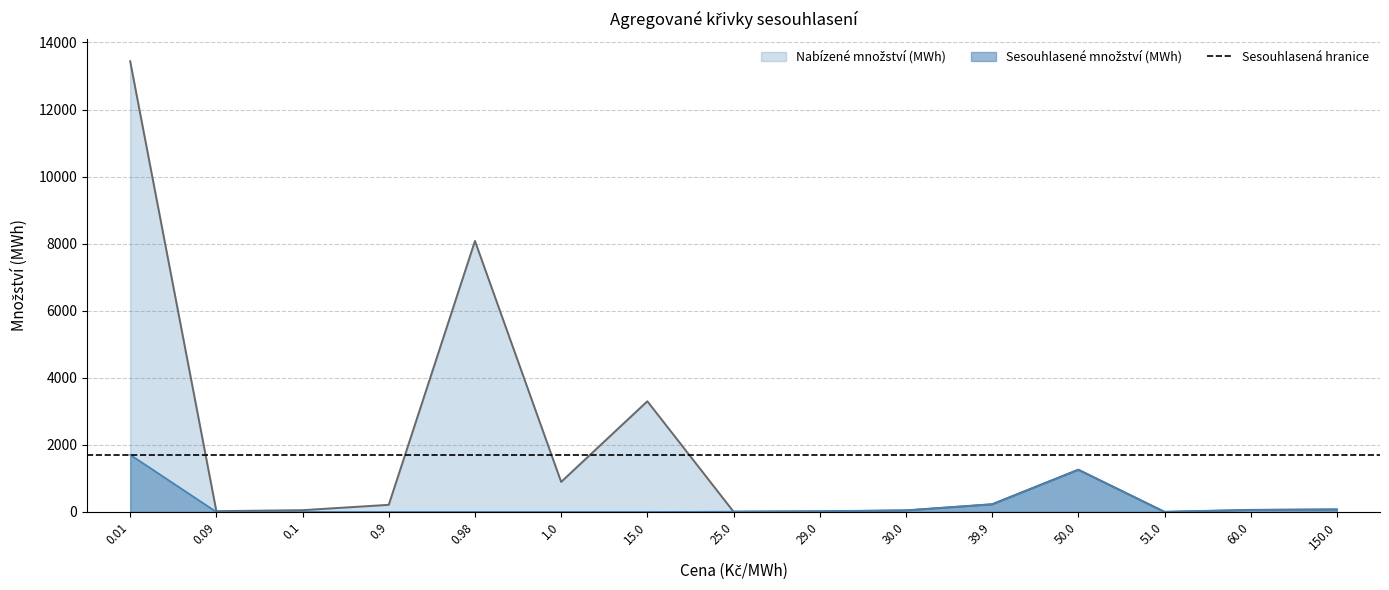

Which label corresponds to the smallest value in the chart?

0.09